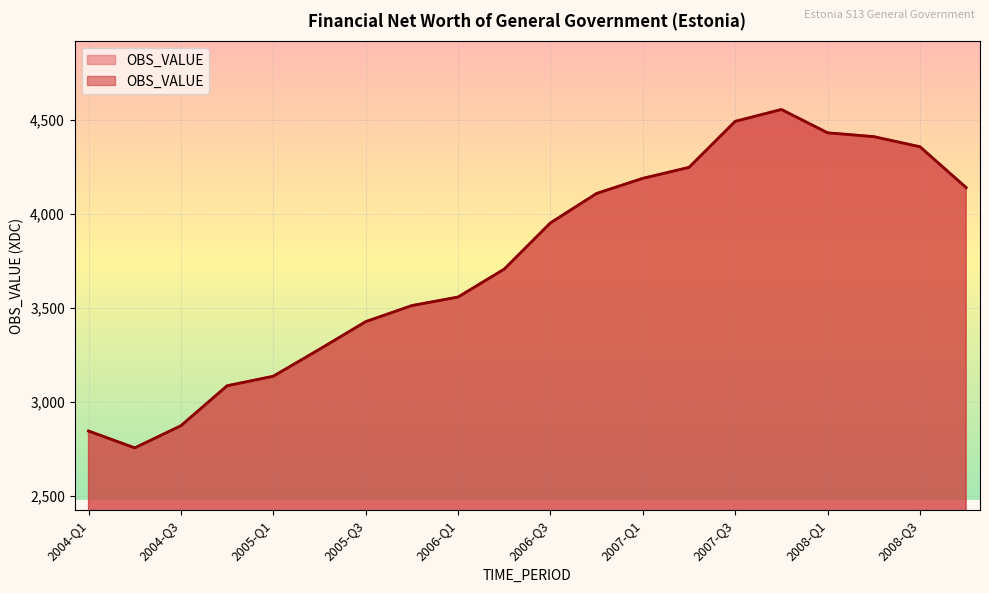

What is the change in value from 2006-Q2 to 2007-Q3?

+785.1